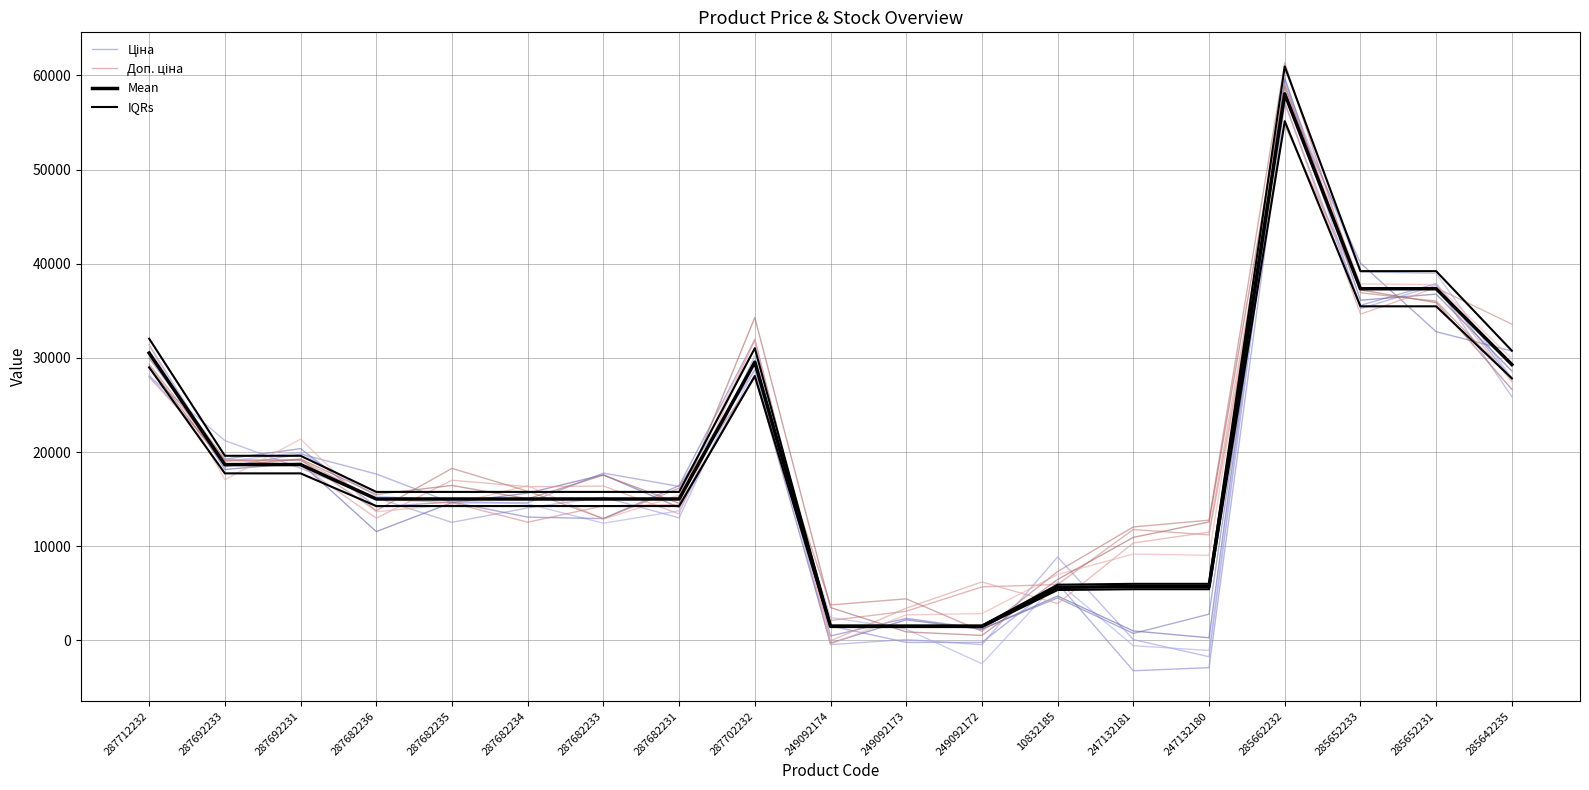

What is the sum of the Ціна values at 287682233 and 287682235?

32380.3